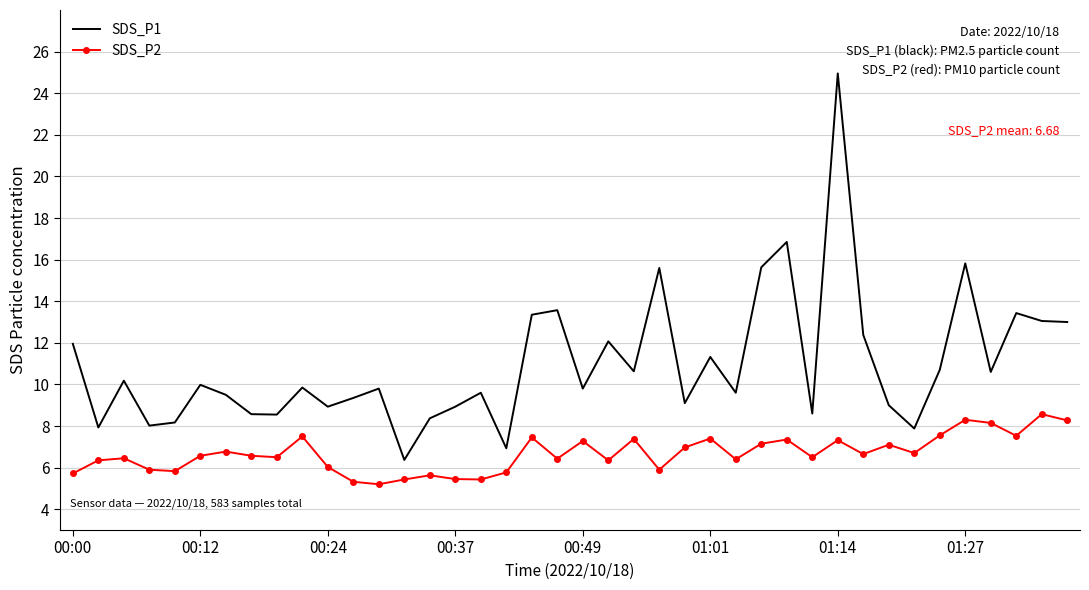

Which series has the widest spread of values?

SDS_P1